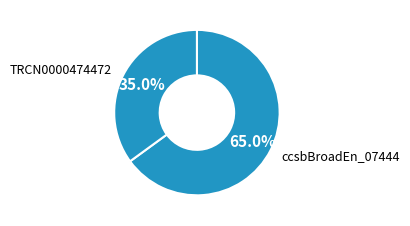

Between TRCN0000474472 and ccsbBroadEn_07444, which is larger?

ccsbBroadEn_07444